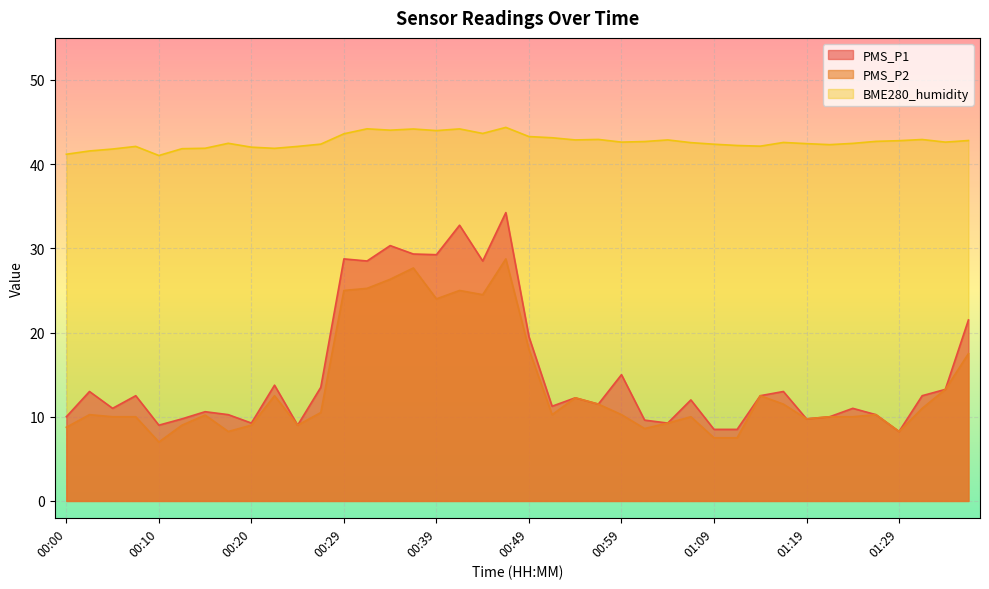

Does the chart display data point markers on the line(s)?

No